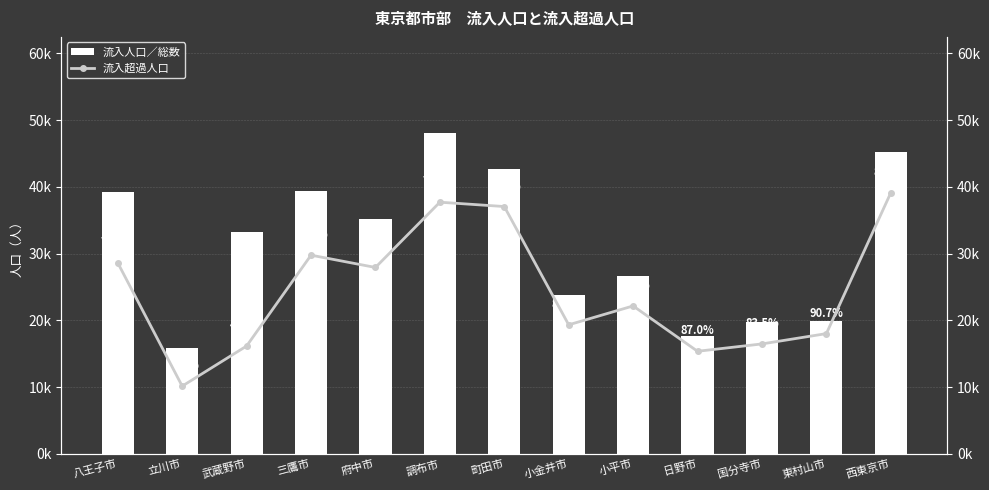

What is the value of the 流入超過人口 bar at the 7th from the left?

37053